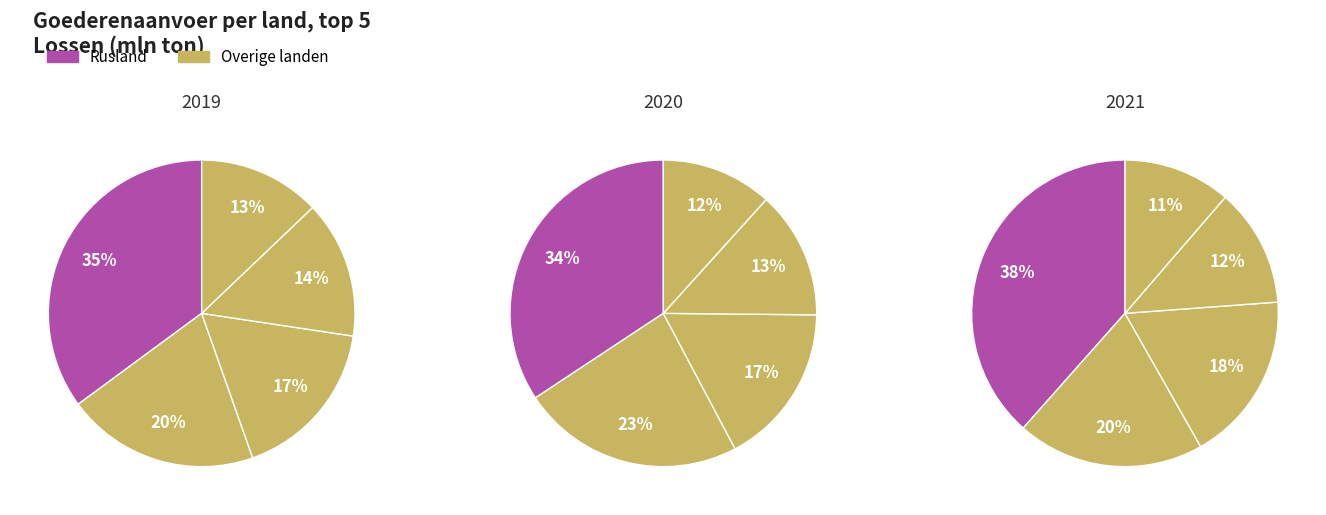

To the nearest percent, what portion does Rusland represent?

34%